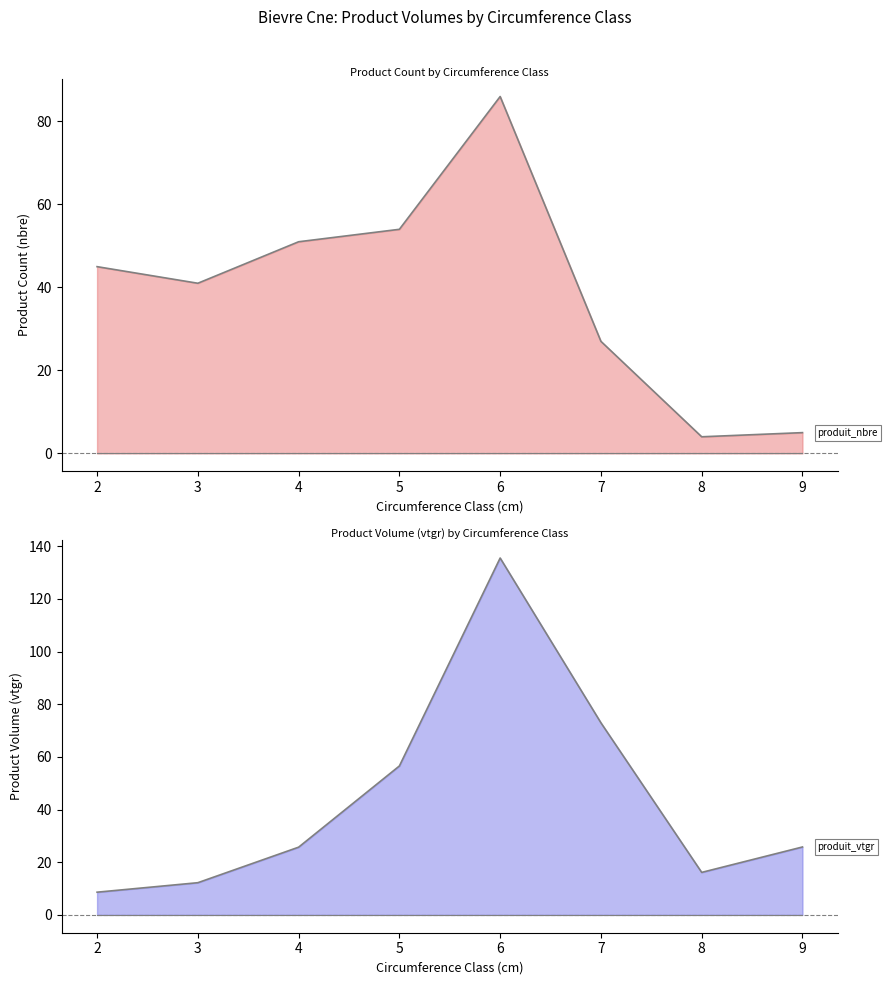

At which category is the sum across all series the highest?

6